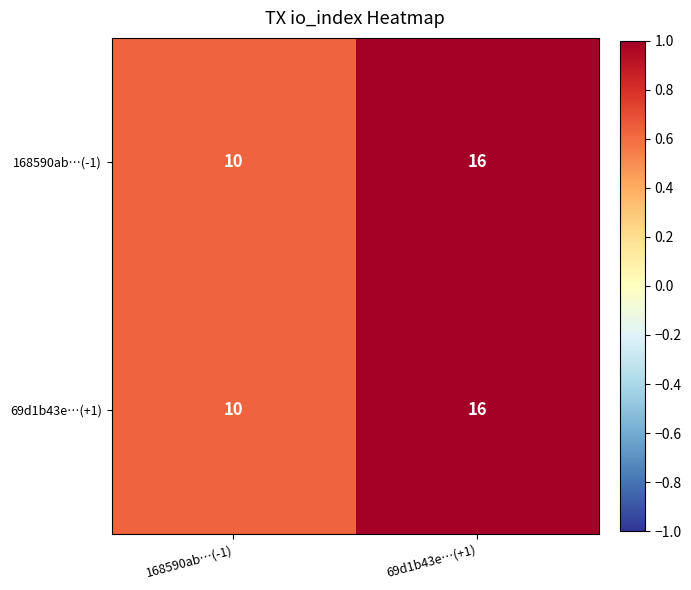

What is the greatest value displayed?

16